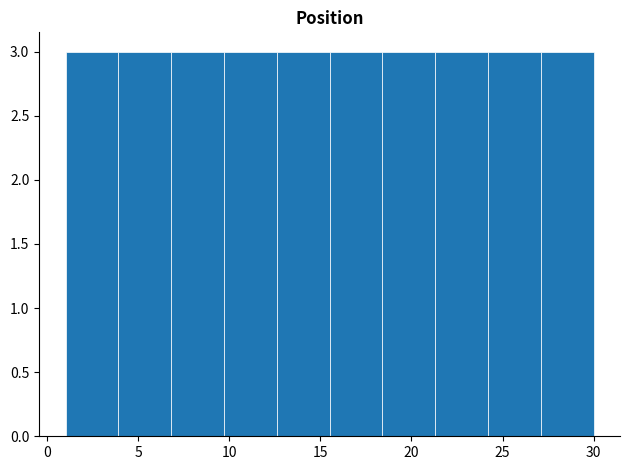

Reading left to right, transcribe this chart: for each bar, give the range it covers on the x-axis and its height. Neither the bar edges nor the heights are printed on the chart, so give them approximately, as read against the axes.

1.0 to 3.9: 3
3.9 to 6.8: 3
6.8 to 9.7: 3
9.7 to 12.6: 3
12.6 to 15.5: 3
15.5 to 18.4: 3
18.4 to 21.3: 3
21.3 to 24.2: 3
24.2 to 27.1: 3
27.1 to 30.0: 3